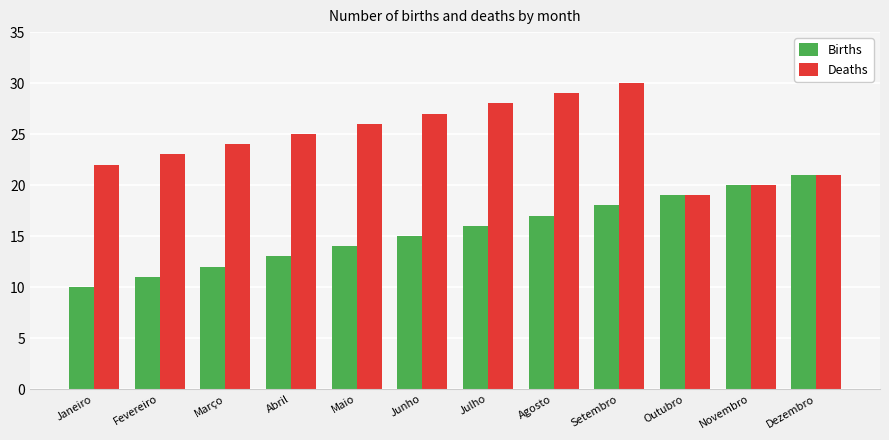

What is the difference between the highest and lowest values at Agosto?

12